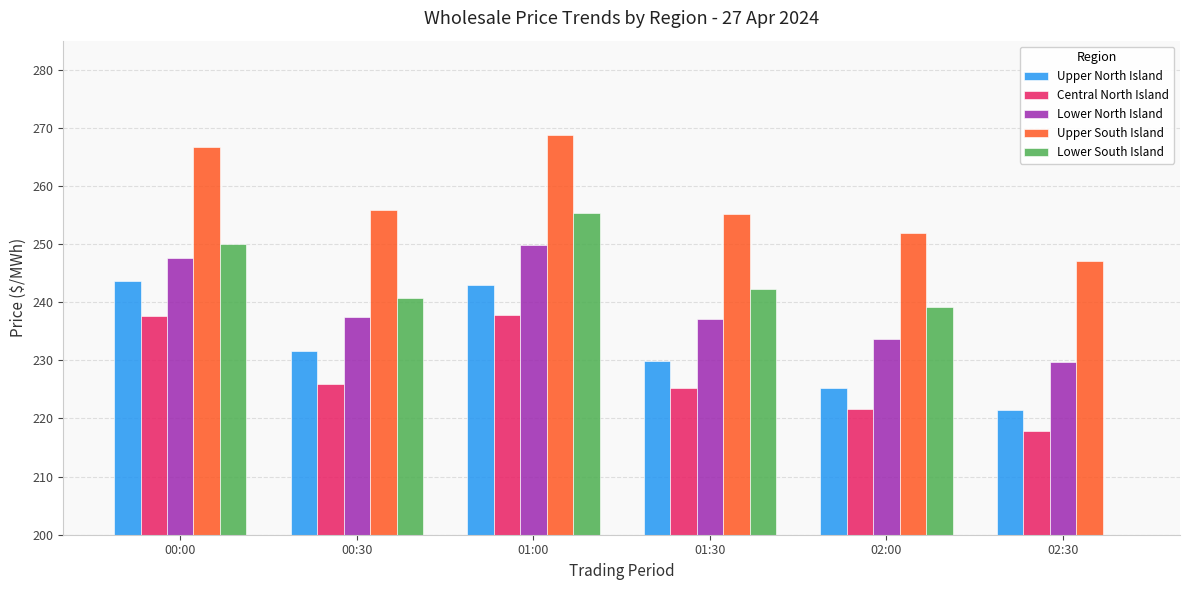

True or false: Lower South Island has a value of 242.3 at 01:30.

True